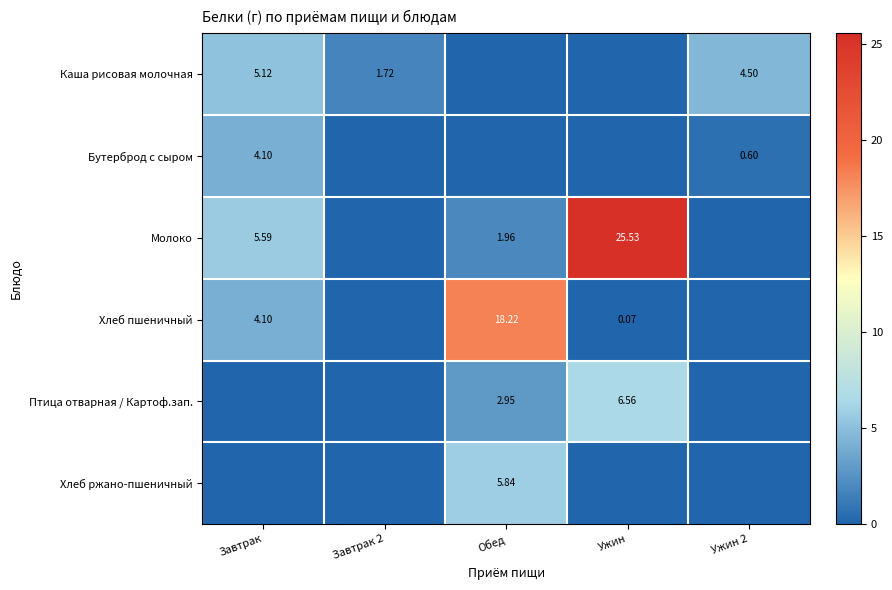

Is the value of Птица отварная / Картоф.зап. at Обед greater than the value of Хлеб пшеничный at Завтрак?

No